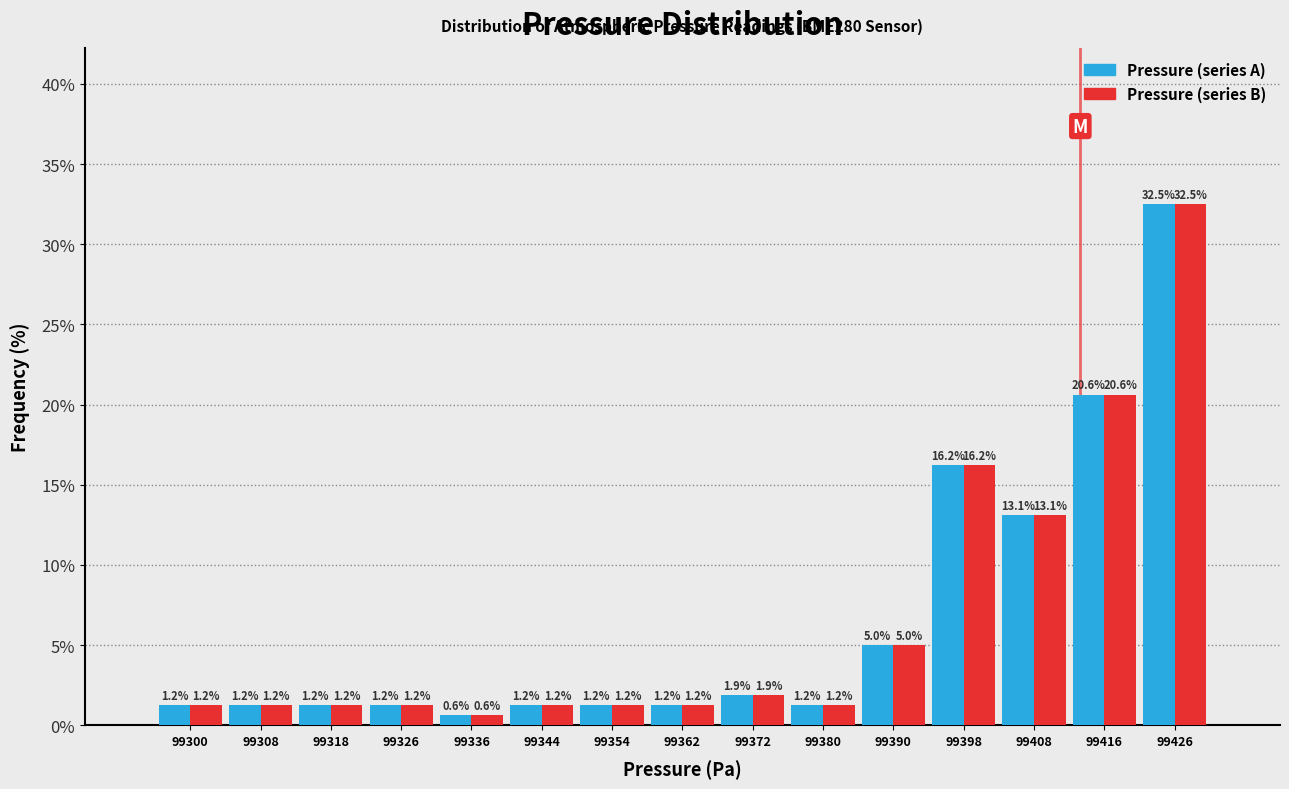

In the Pressure (series B) series, which range on the x-axis has the tallest bar?

99421 to 99430